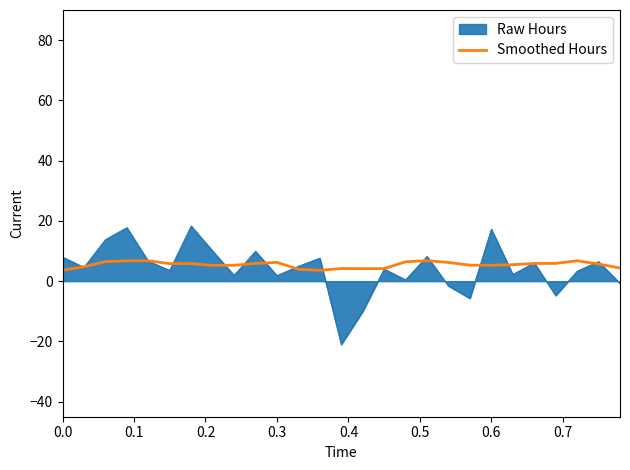

What is the minimum value shown in the chart?

-21.0